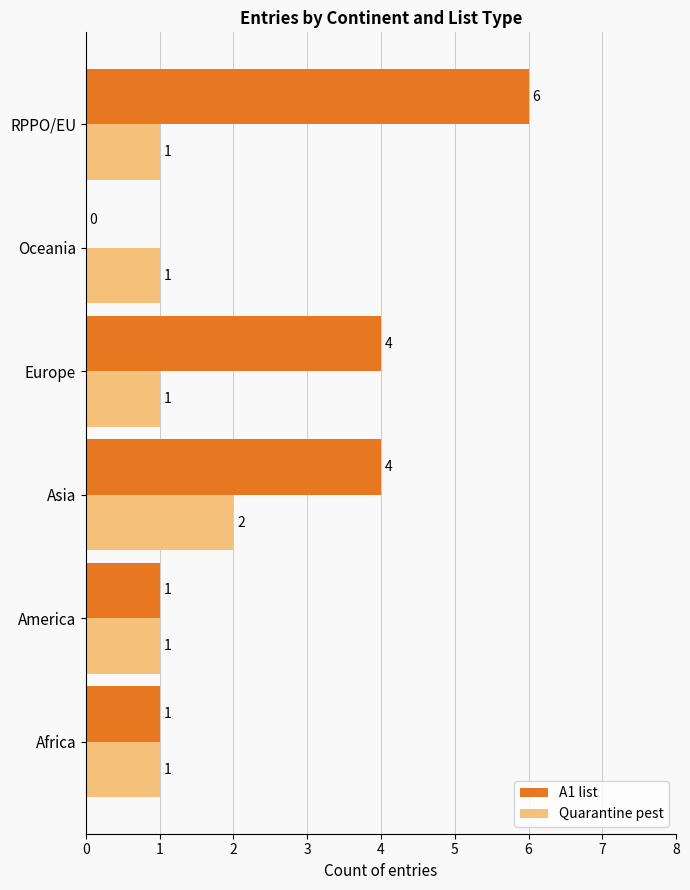

Which series changed the most between Africa and Asia?

A1 list